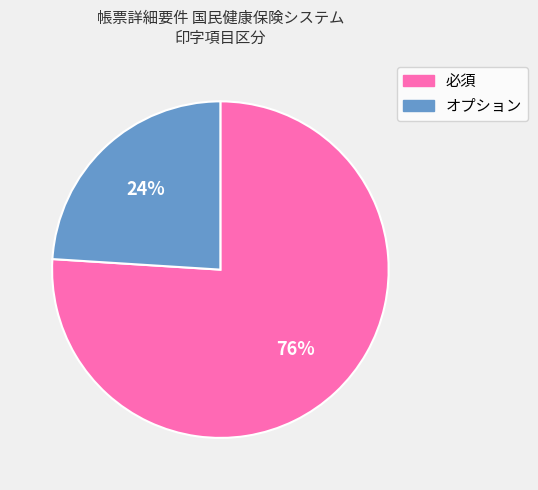

Which slice is the smallest?

オプション